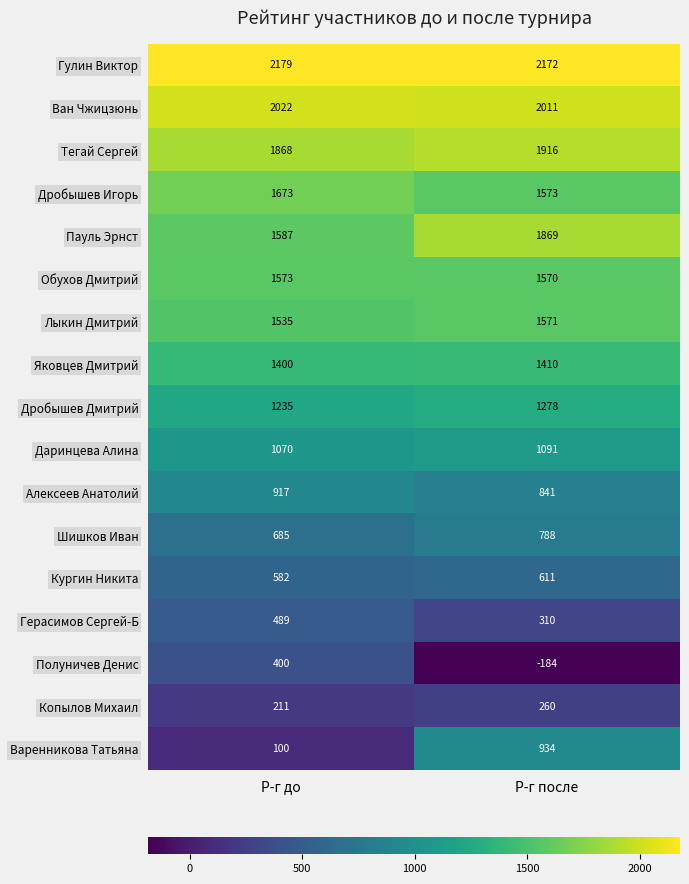

How many data points in Копылов Михаил are less than 260?

1